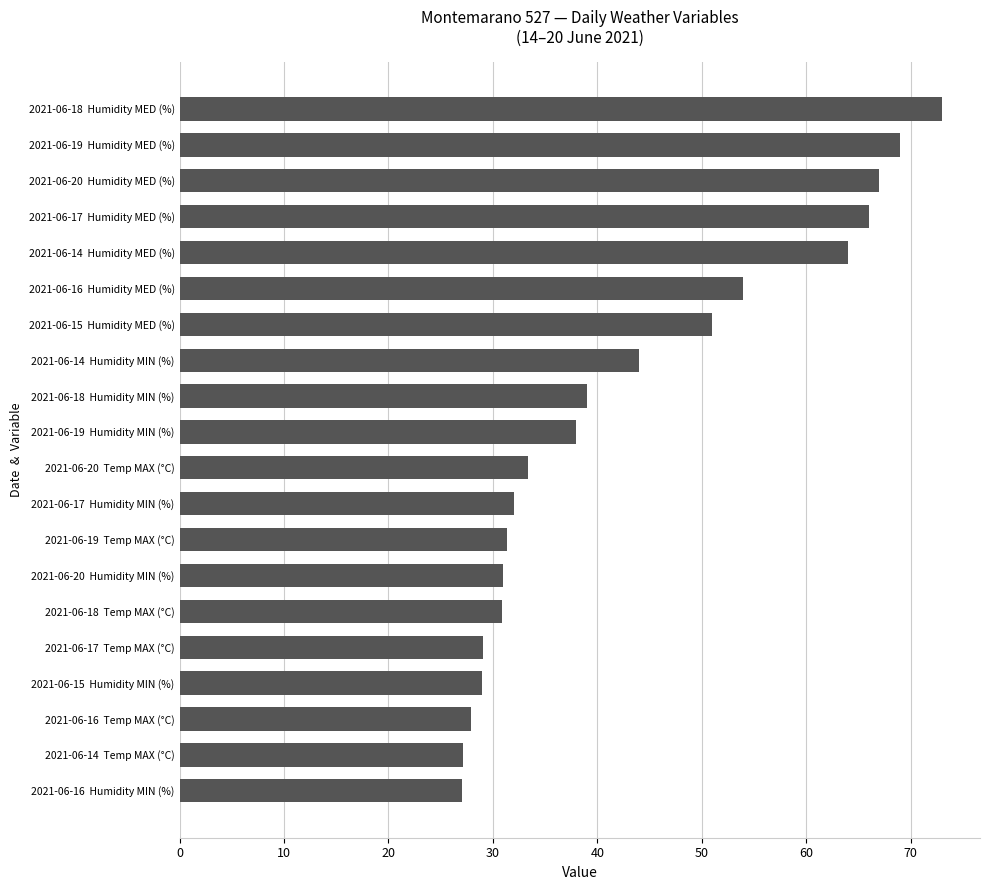

Approximately how many times larger is the value at 2021-06-17  Humidity MIN (%) compared to 2021-06-16  Temp MAX (°C)?

1.1